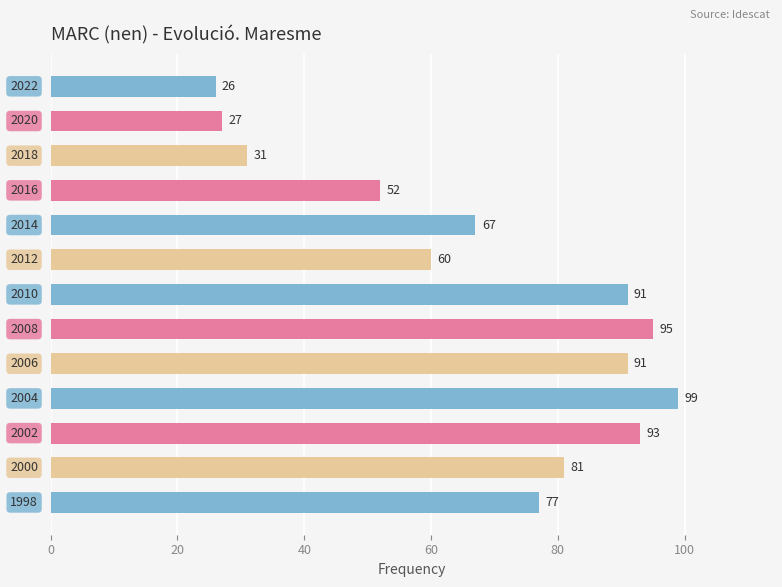

What is the value of the 7th bar from the top?

91